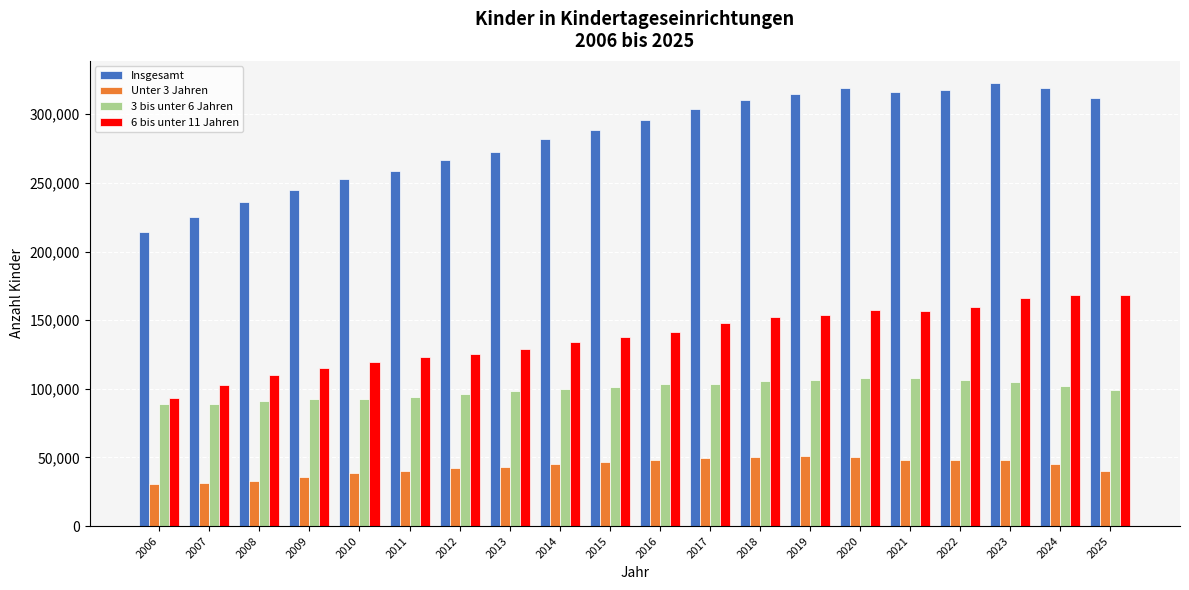

Is the value of Unter 3 Jahren at 2015 greater than the value of 6 bis unter 11 Jahren at 2023?

No